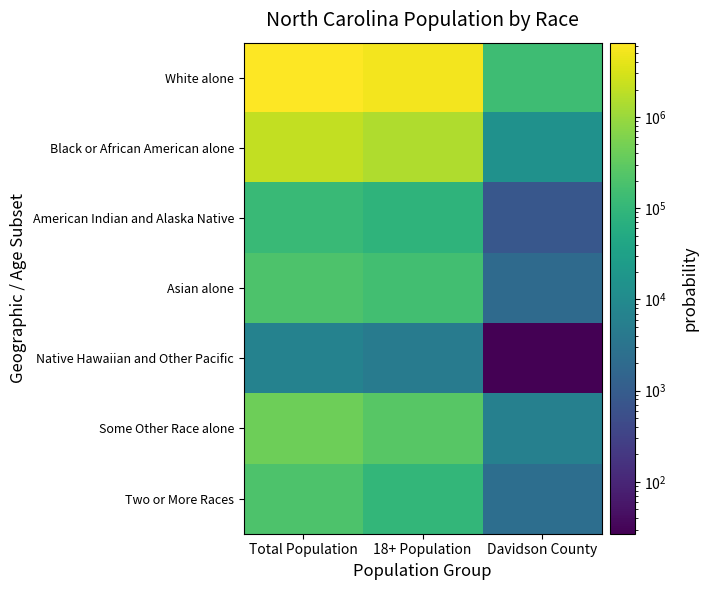

Count the number of data series in this chart.

7